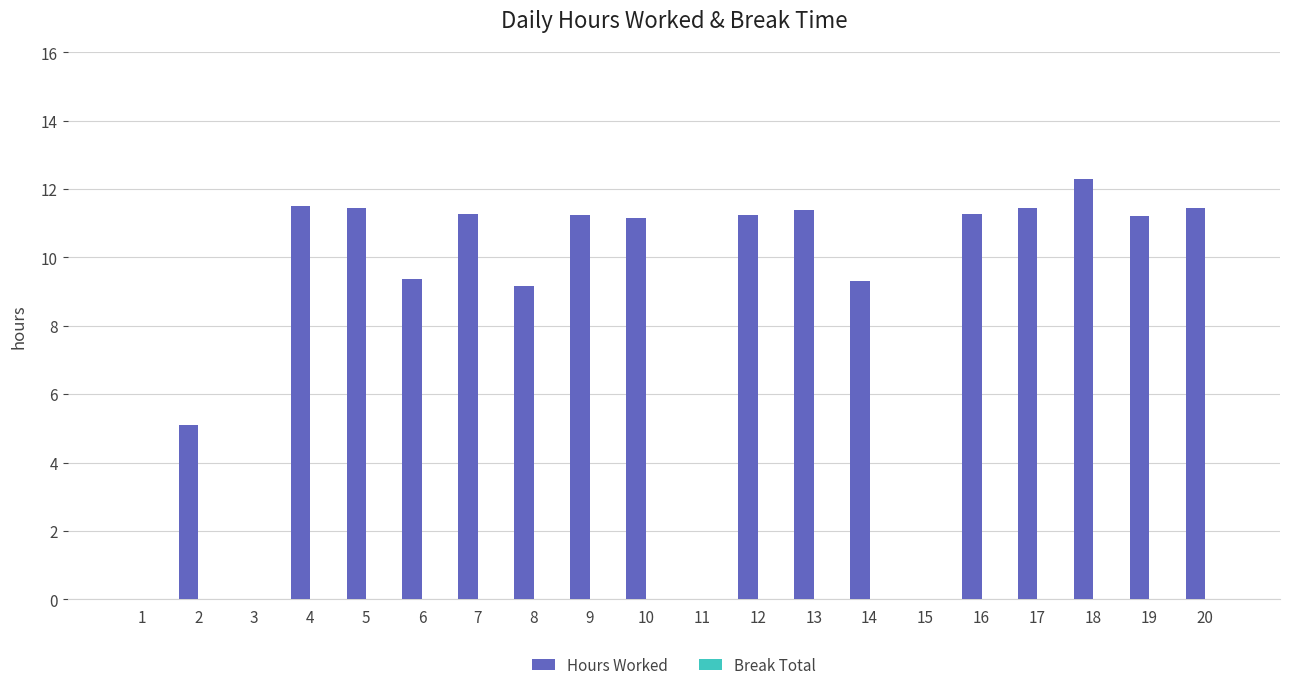

Count the number of data series in this chart.

1